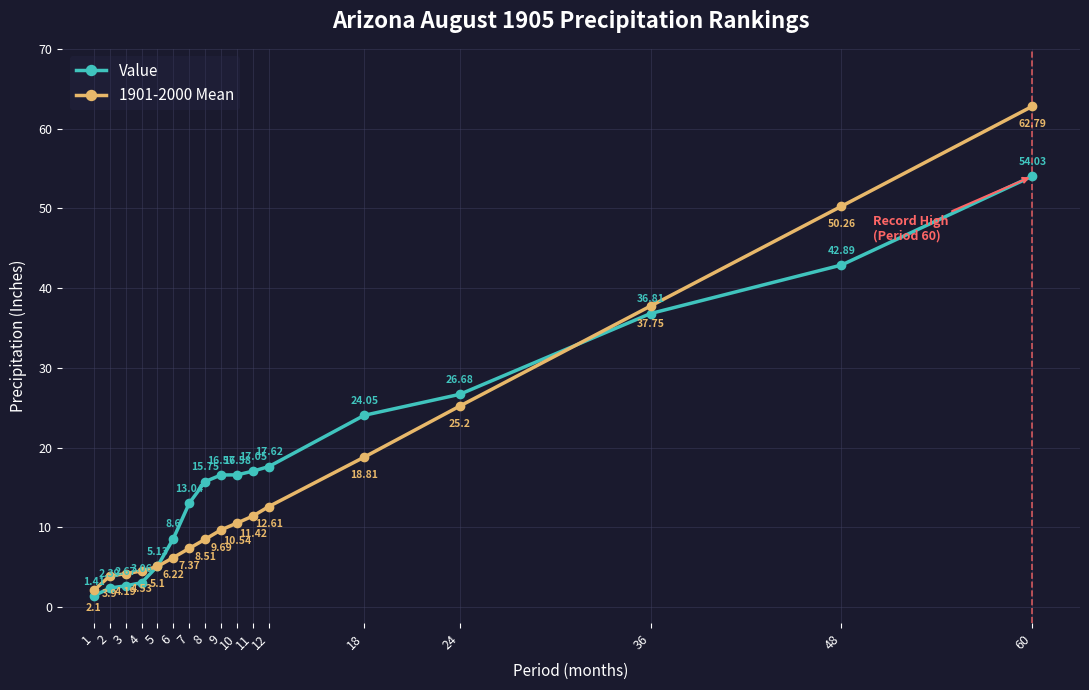

What is the difference between the 1901-2000 Mean values at 48 and 5?

45.2